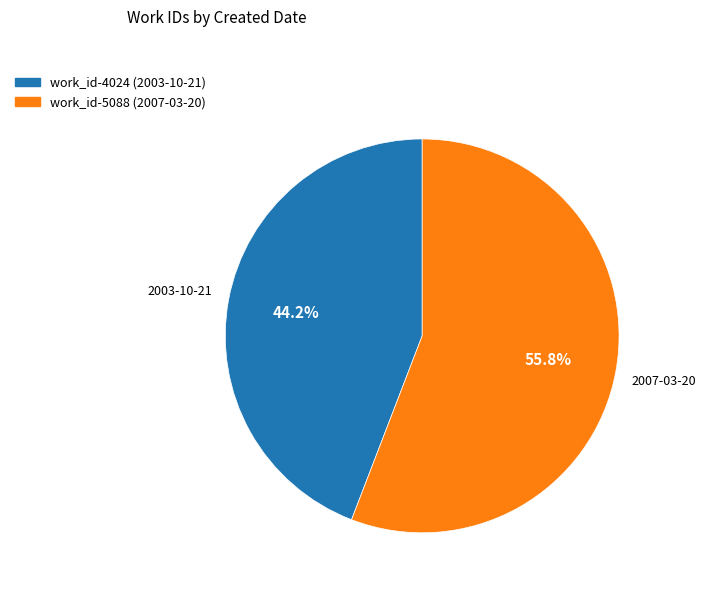

How many slices are in this pie chart?

2